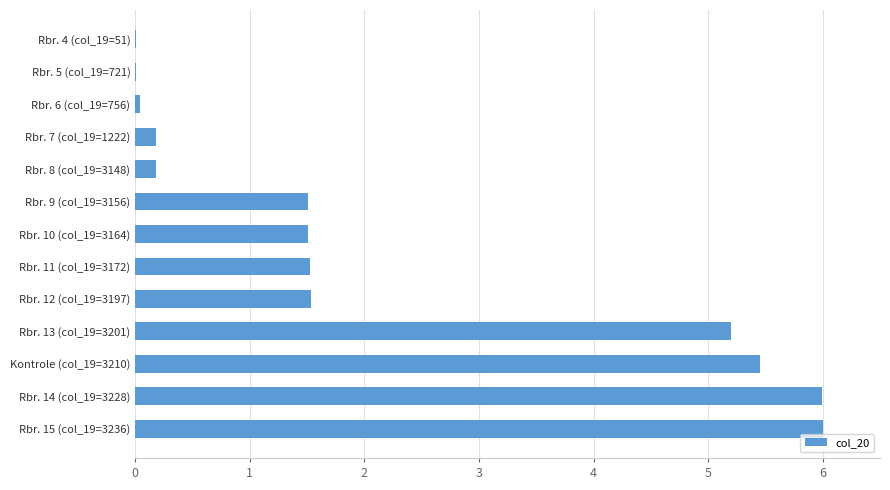

Count the number of data series in this chart.

1